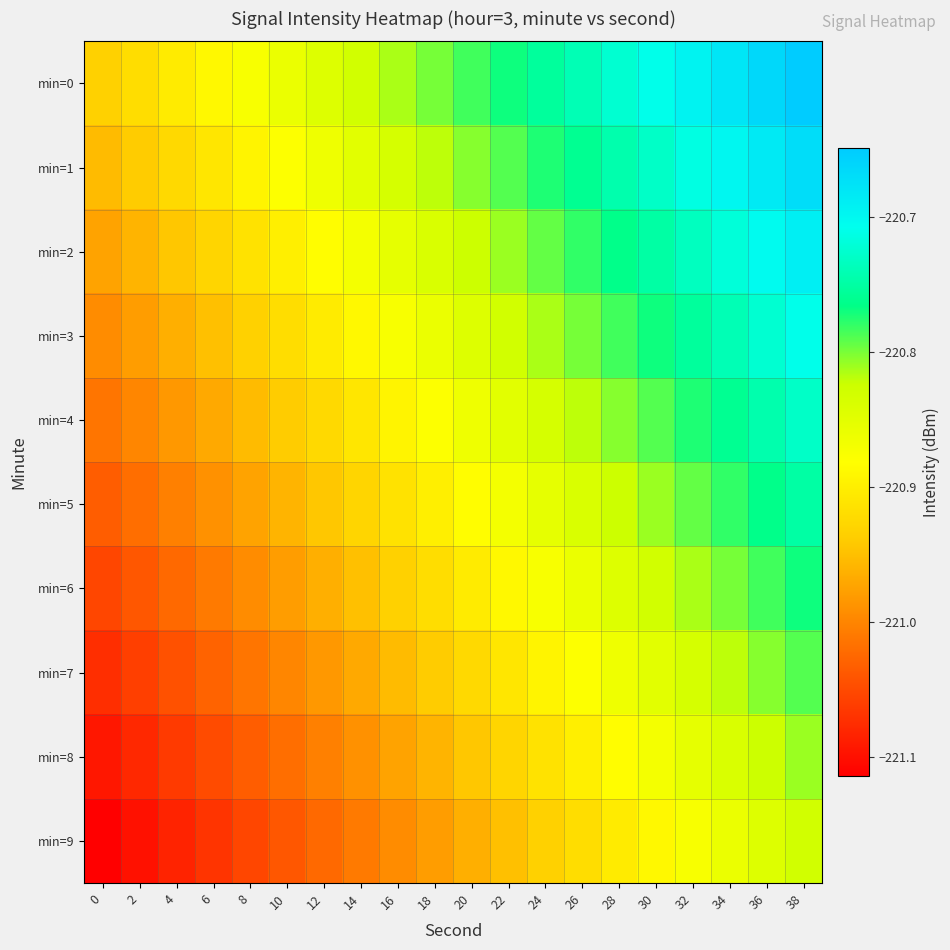

Which series has the widest spread of values?

min=0